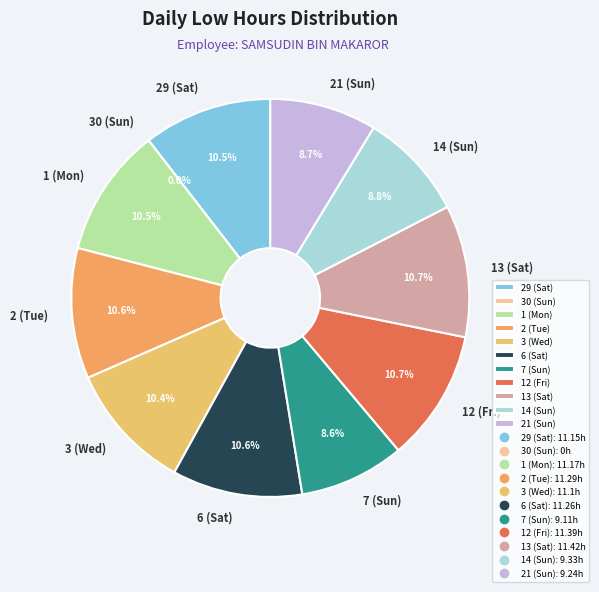

How many segments does this pie chart have?

11